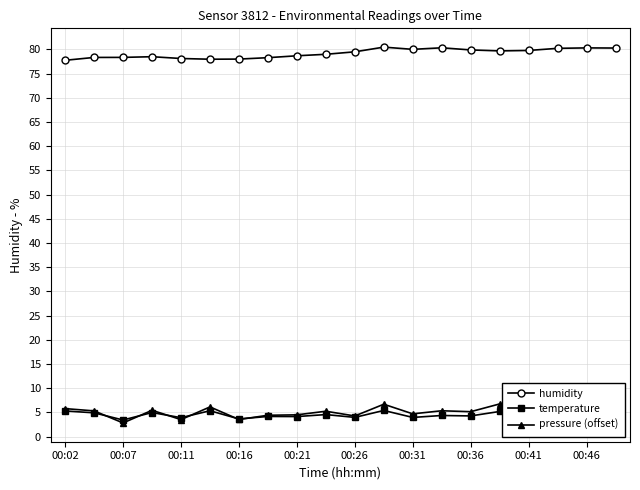

True or false: humidity and pressure (offset) intersect in this chart.

False